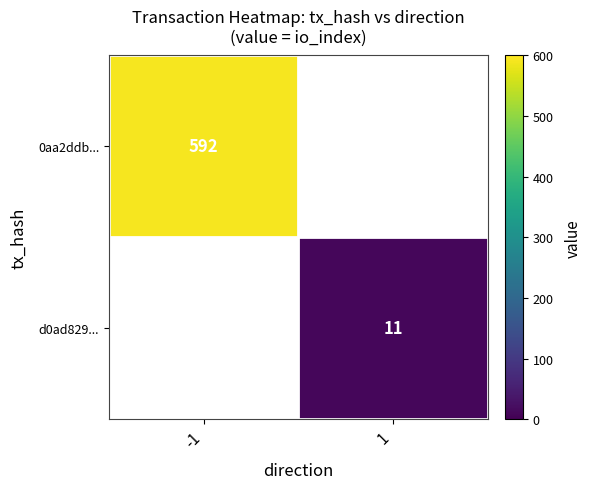

Is it true that d0ad829... equals 11 at 1?

True